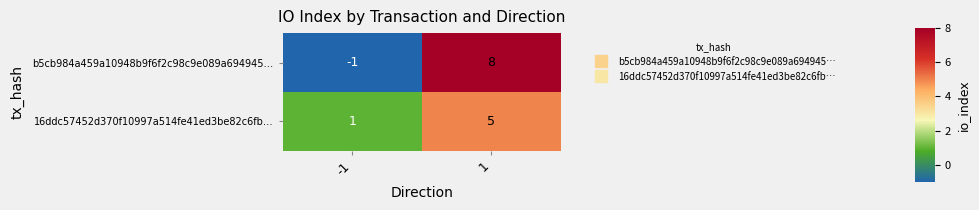

Reading left to right, what are all the values shown in this chart?

b5cb984a459a10948b9f6f2c98c9e089a694945…: -1=-1	1=8
16ddc57452d370f10997a514fe41ed3be82c6fb…: -1=1	1=5